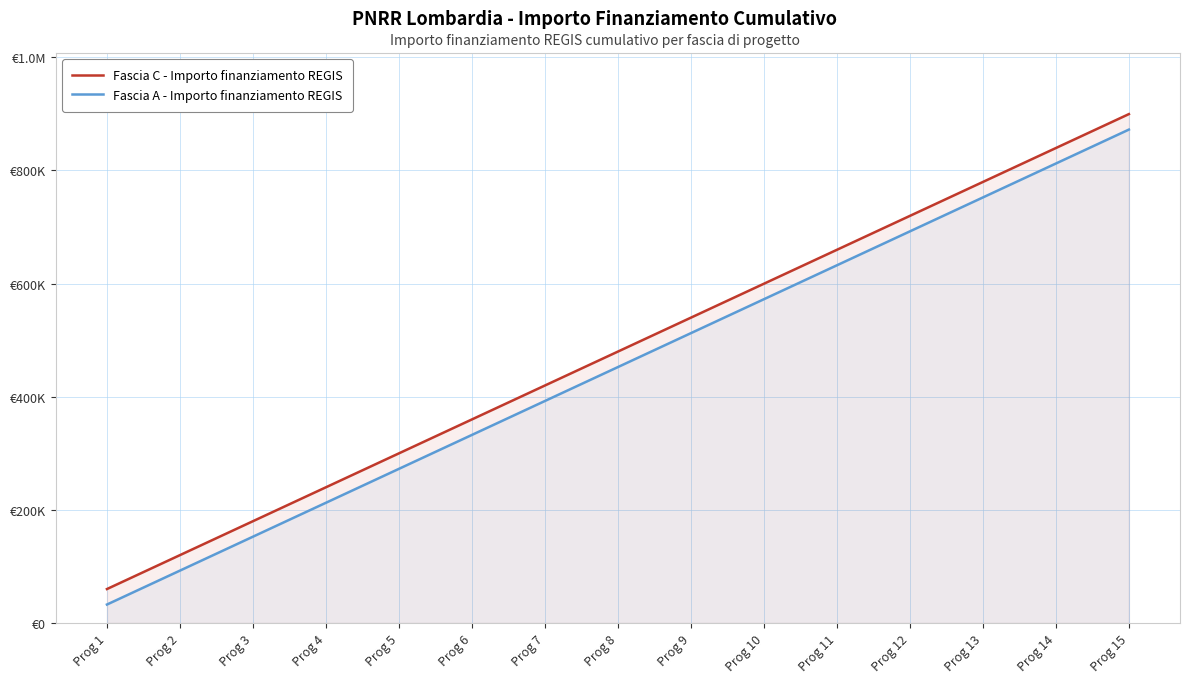

What is the value of the Fascia C - Importo finanziamento REGIS point at the 2nd from the left?

119932